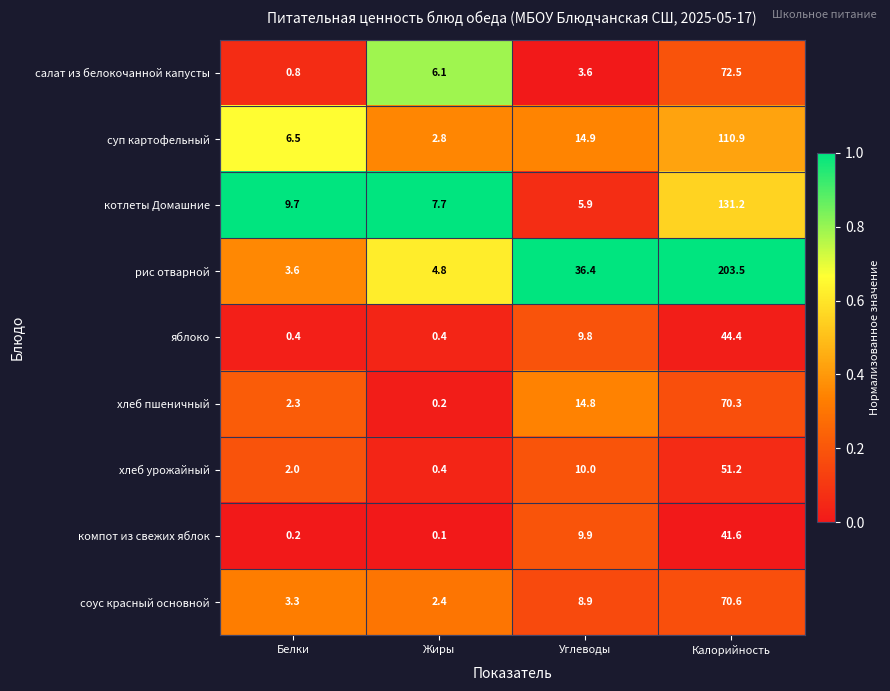

What is the sum of all хлеб урожайный values?

63.6